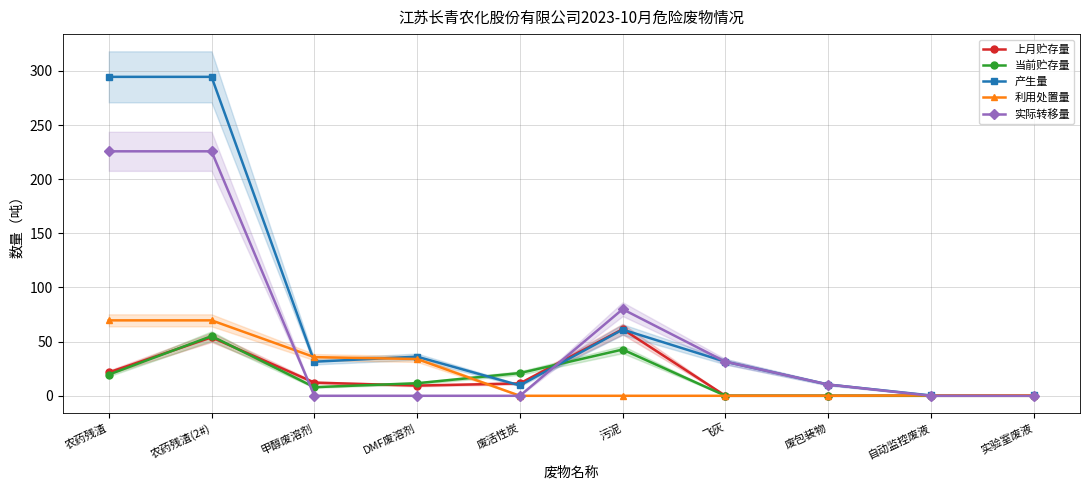

Is it true that 上月贮存量 equals 2.2 at DMF废溶剂?

False